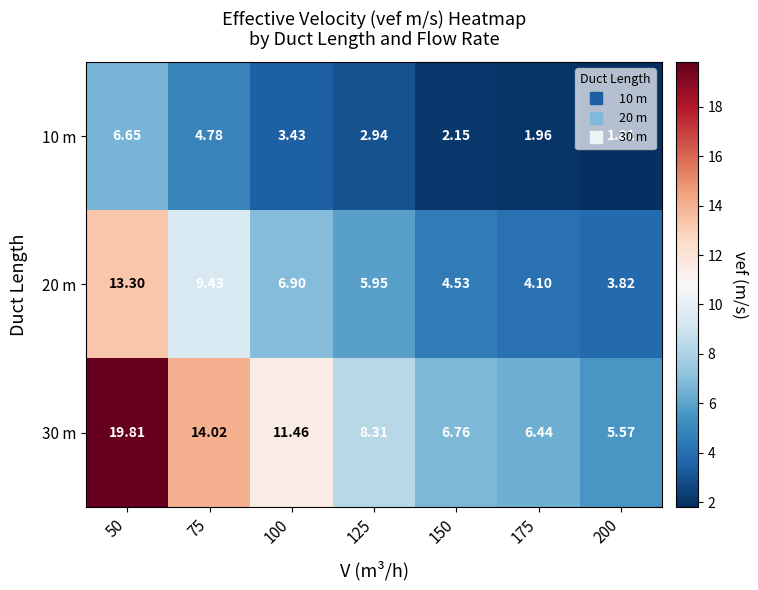

What is the spread (max minus min) of values at 150?

4.6